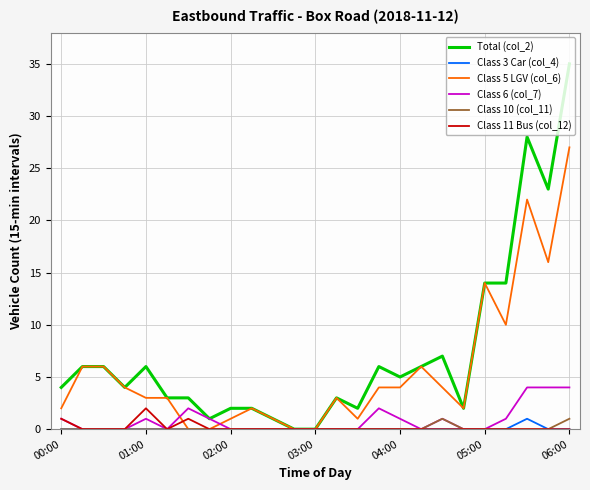

Which series has the largest total across all categories?

Total (col_2)